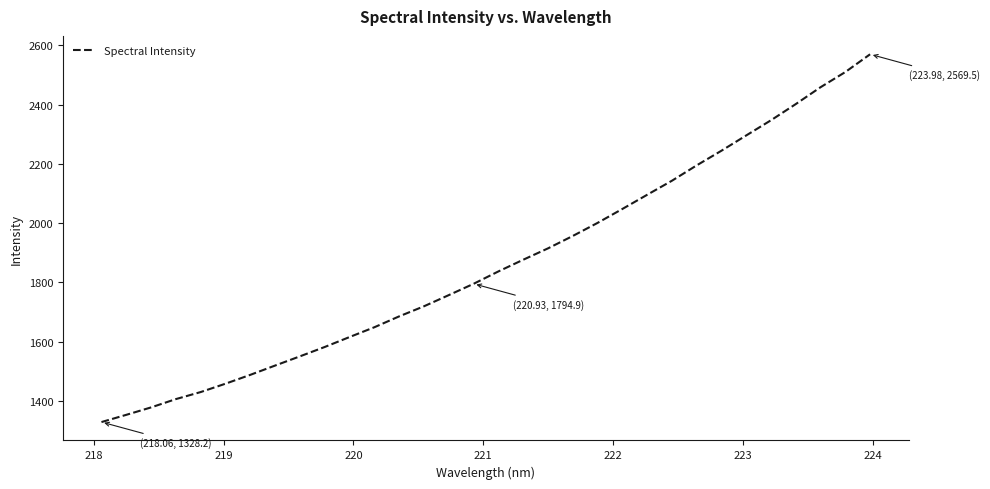

What is the maximum value shown in the chart?

2569.5